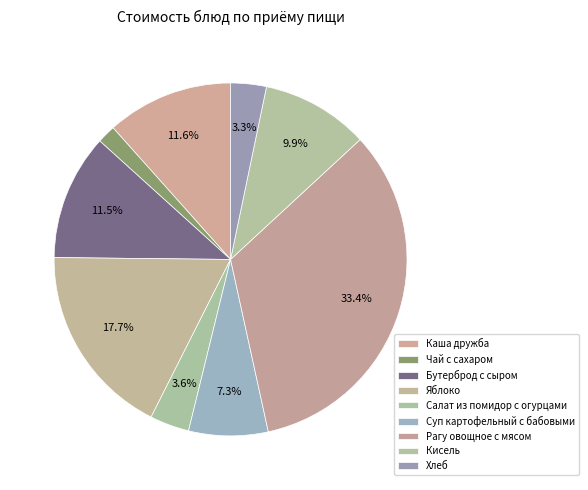

How many segments does this pie chart have?

9